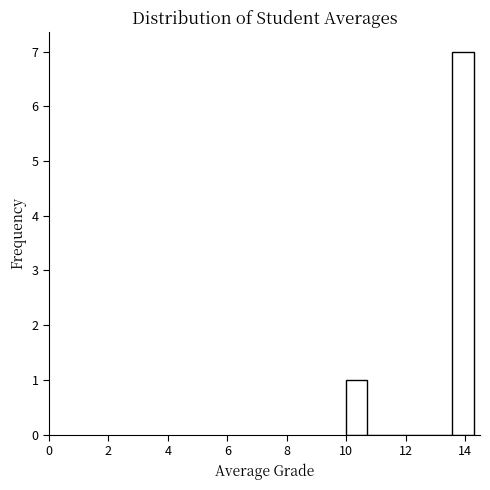

Read against the x-axis, roughly where is the centre of the tallest bar?

14.0